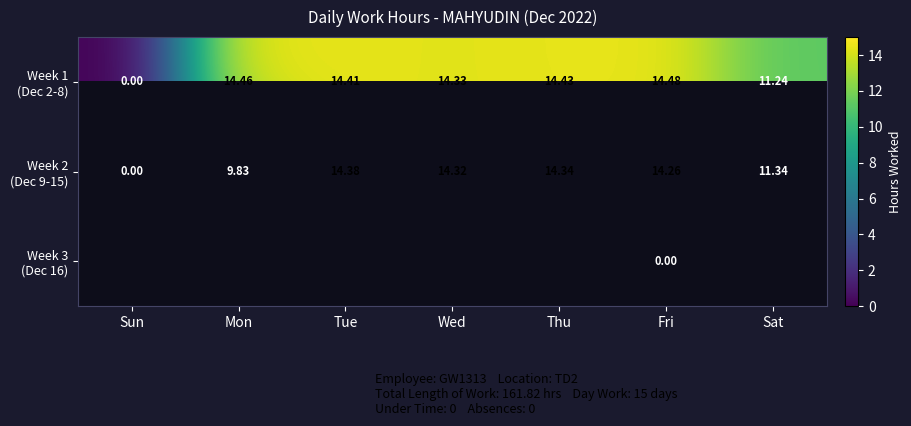

Between Fri and Tue, which is larger?

Fri